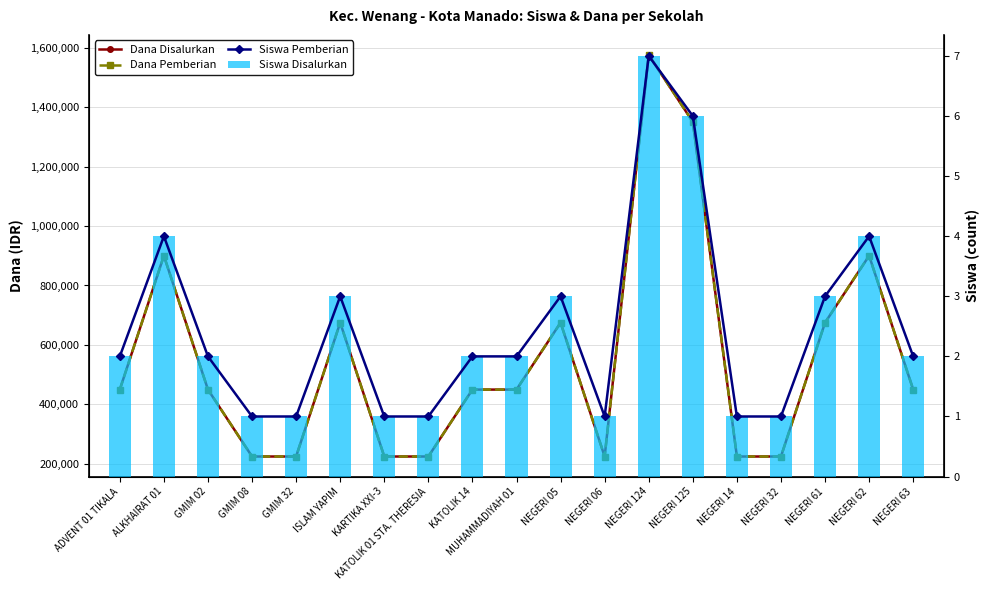

At MUHAMMADIYAH 01, list the series in order from largest to smallest.

Dana Disalurkan, Dana Pemberian, Siswa Pemberian, Siswa Disalurkan